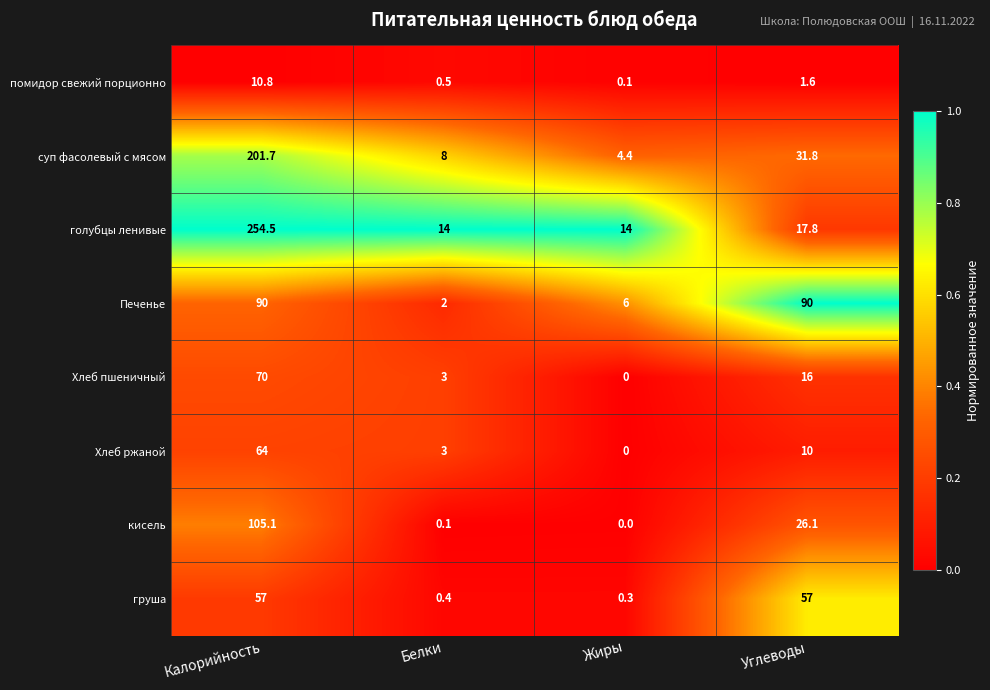

What is the difference between the second highest and second lowest values in the Хлеб пшеничный series?

13.0